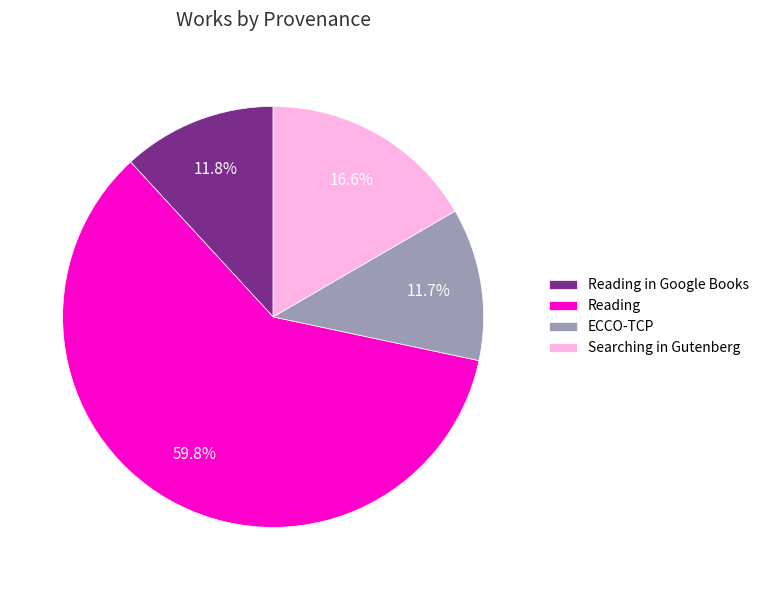

Is Reading the majority of the pie?

Yes